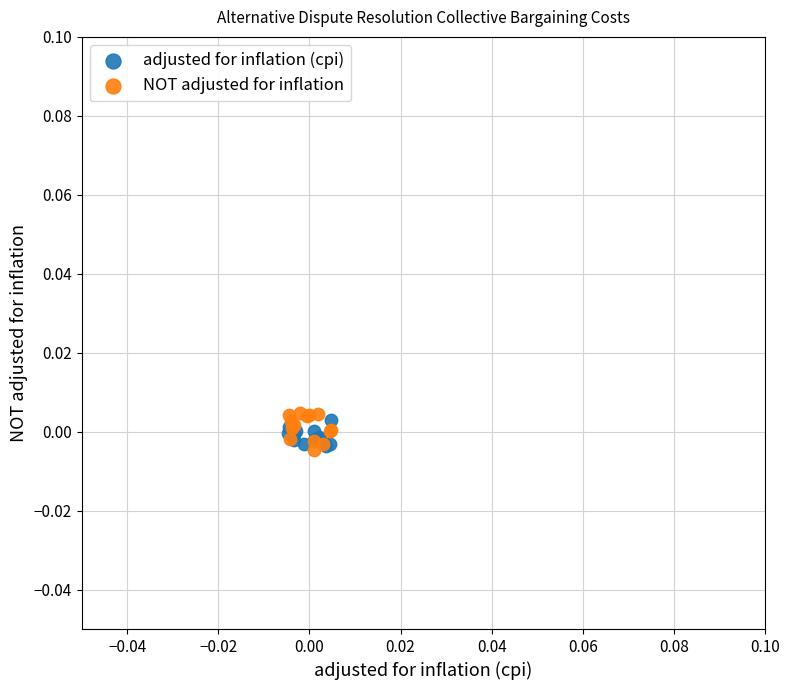

Which series reaches the maximum Y coordinate?

NOT adjusted for inflation